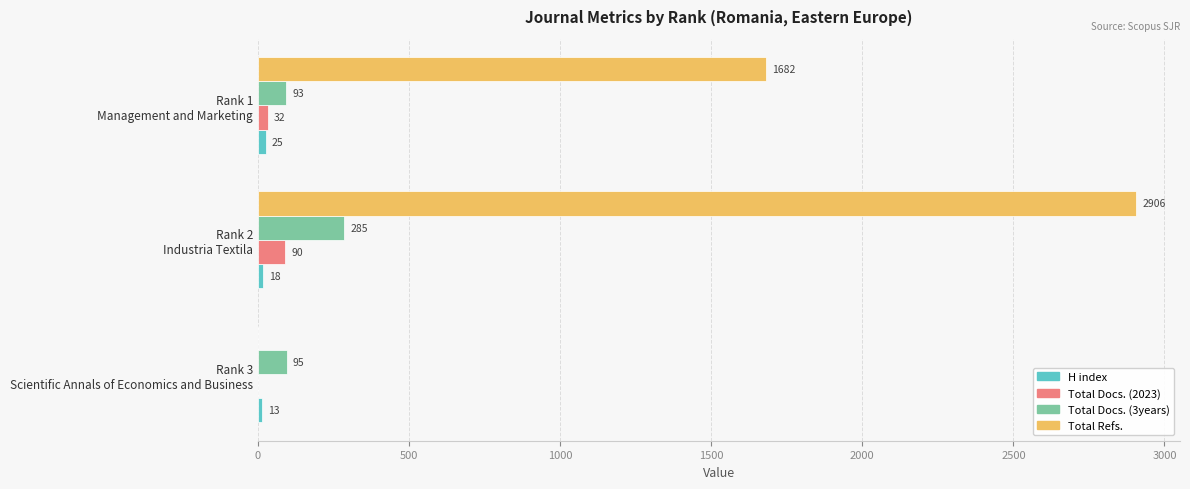

What is the highest value of the Total Docs. (2023) series?

90